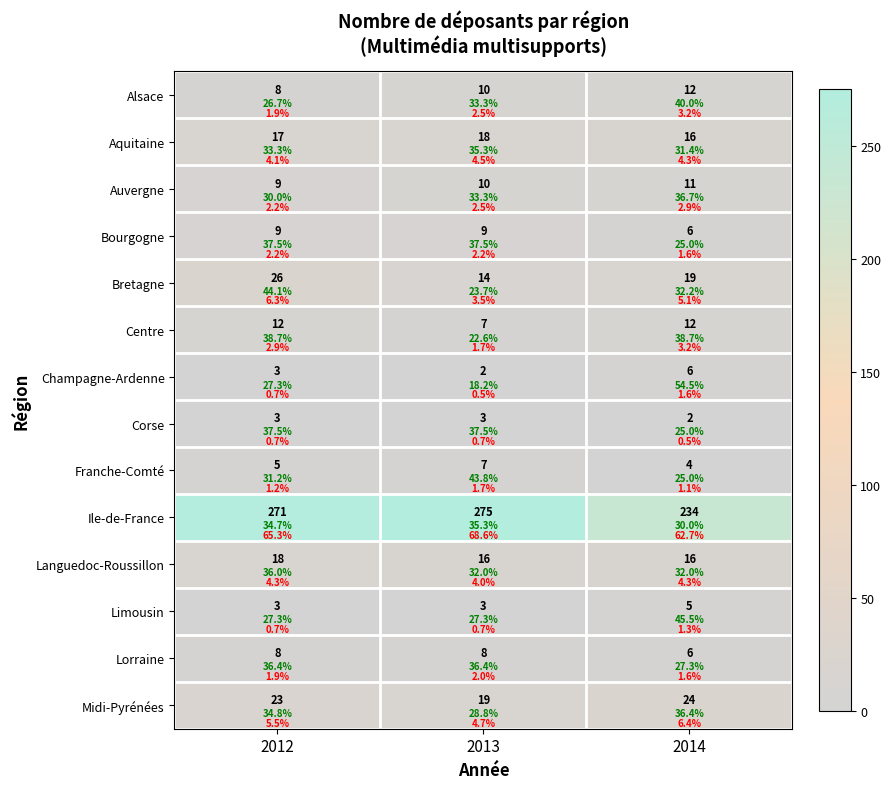

Is it true that Franche-Comté equals 7 at 2012?

False